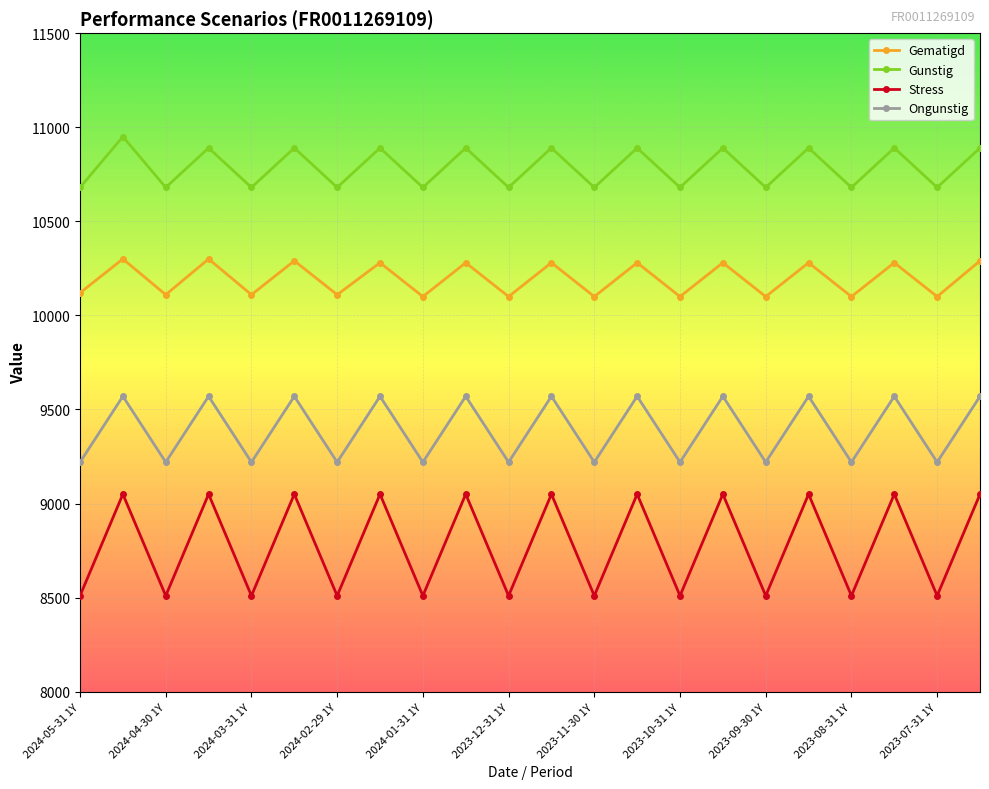

What is the maximum value shown in the chart?

10950